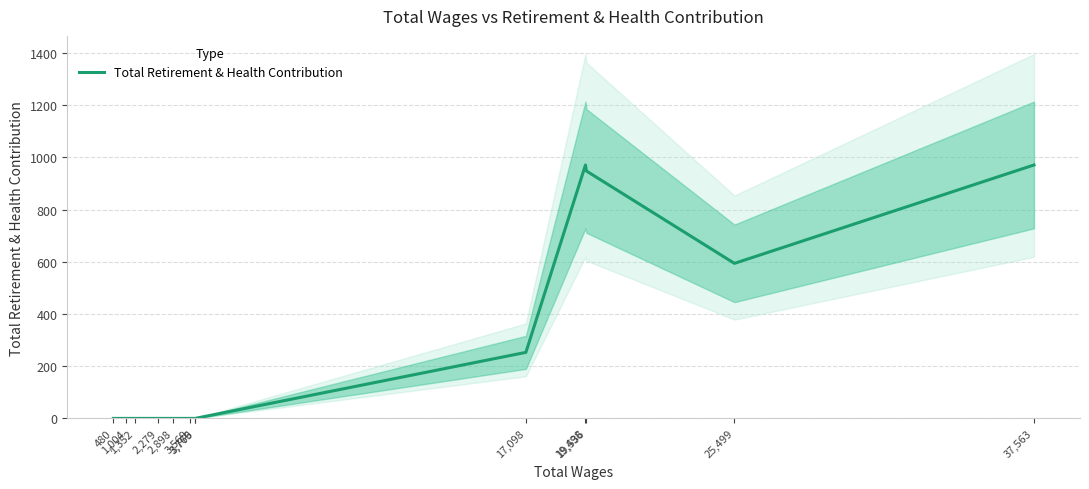

Count the number of values greater than 0.

5